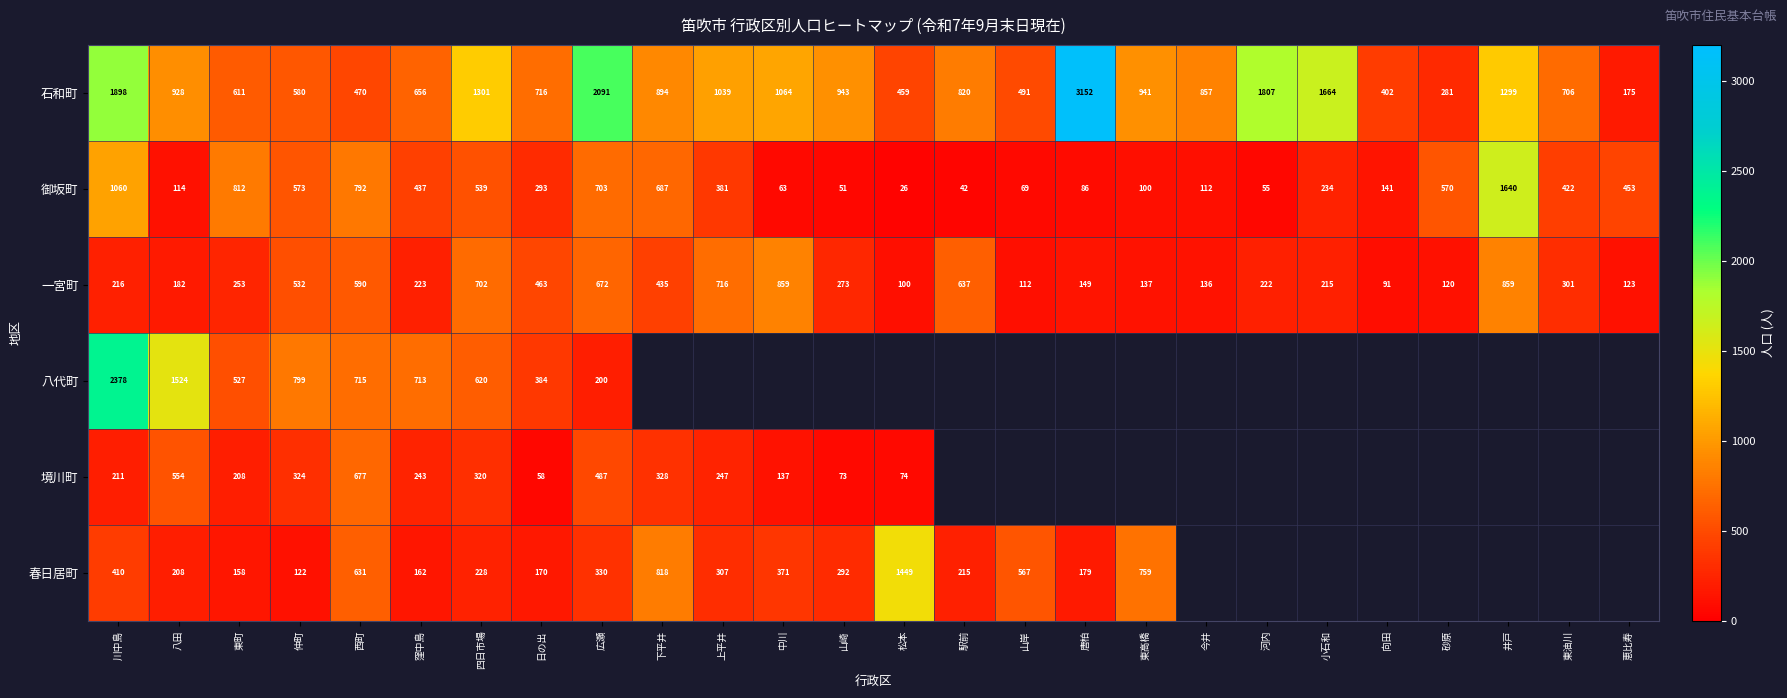

What is the total value across all series at 日の出?

2084